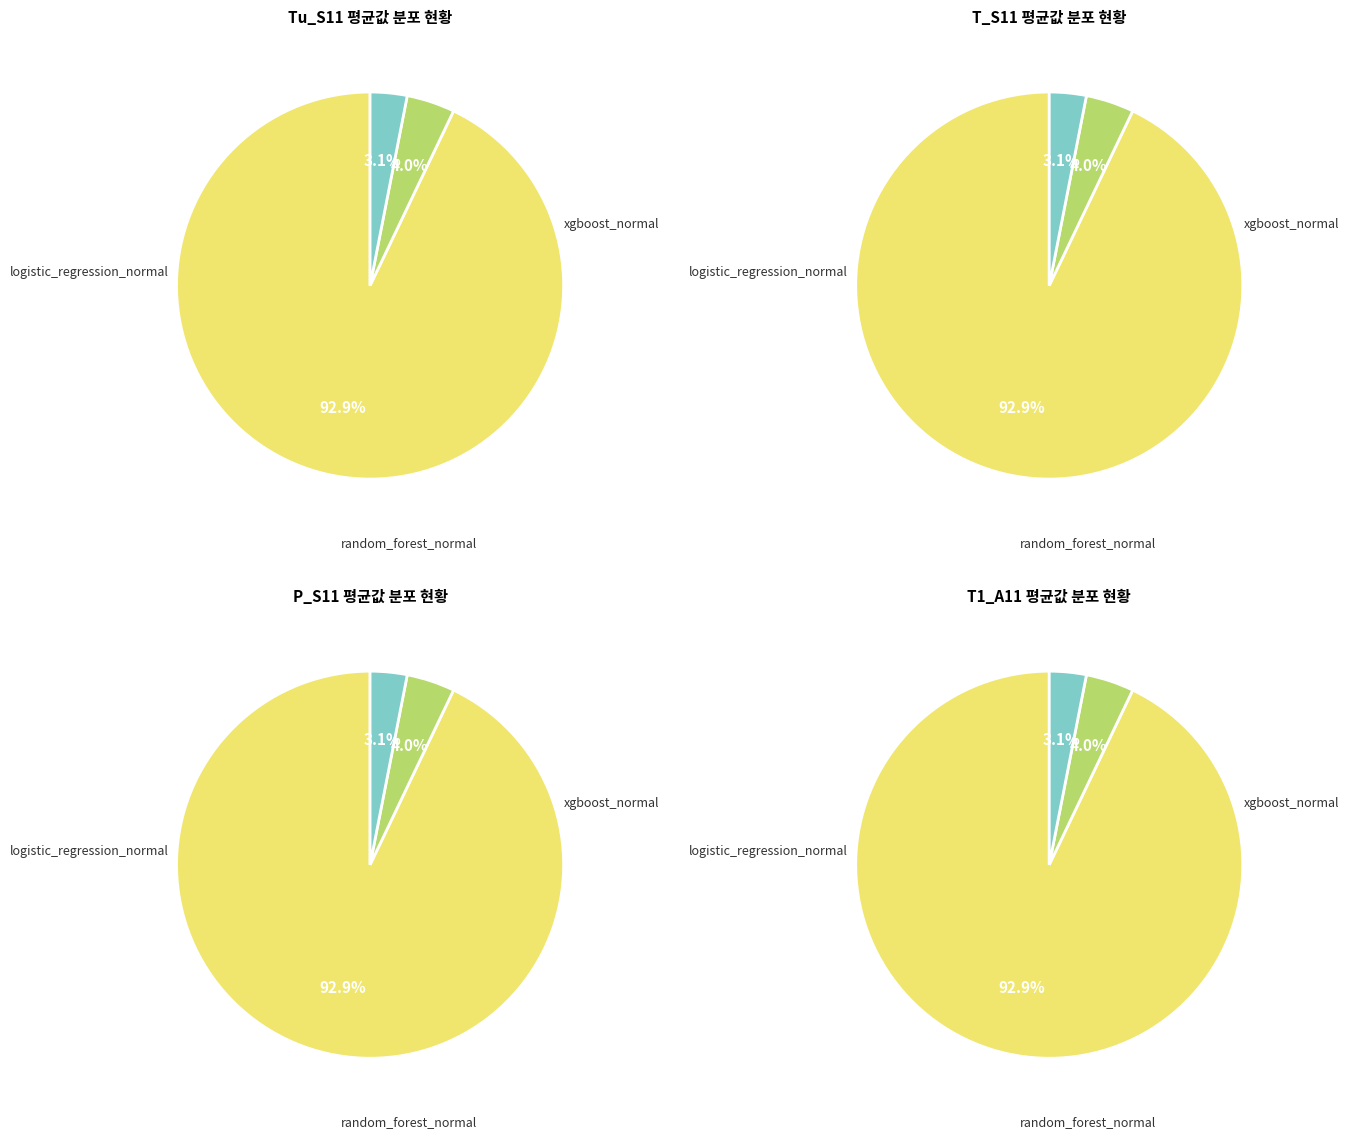

Combined, do 6 and 17 account for over 50%?

No